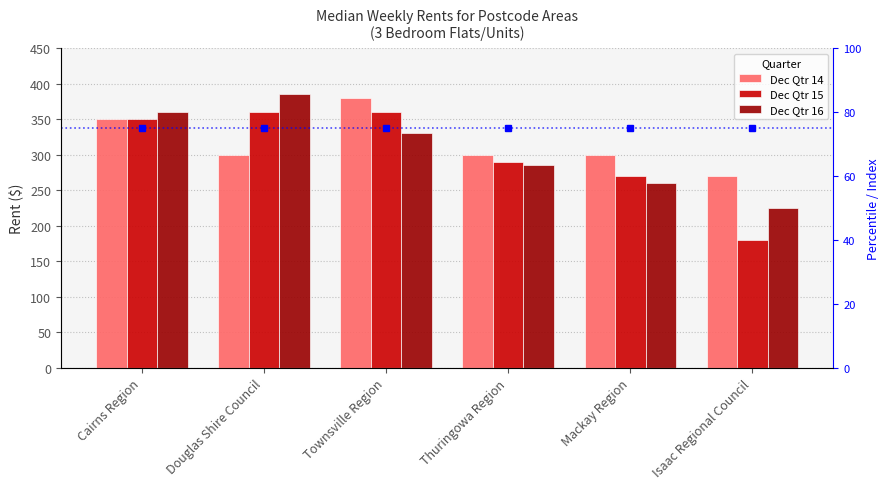

What is the difference between the maximum and minimum values in the Dec Qtr 15 series?

180